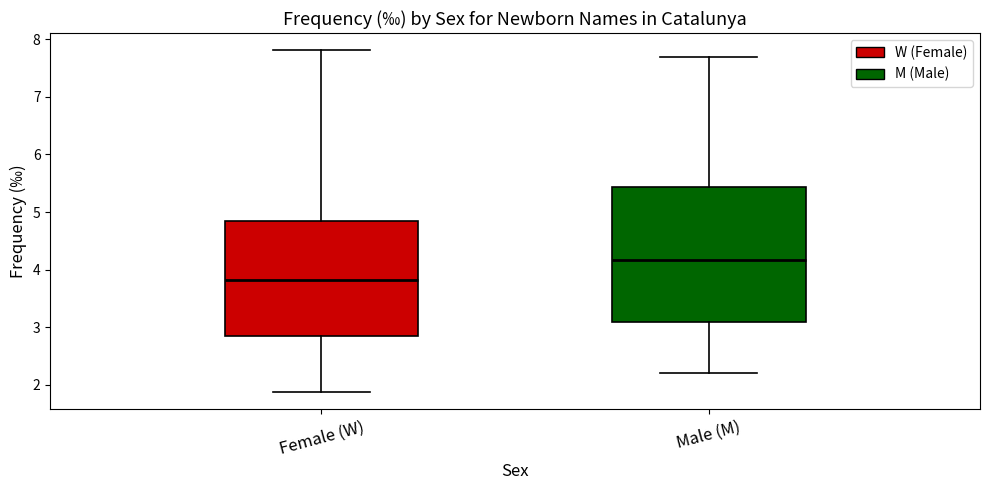

Which box has the highest median line?

Male (M)